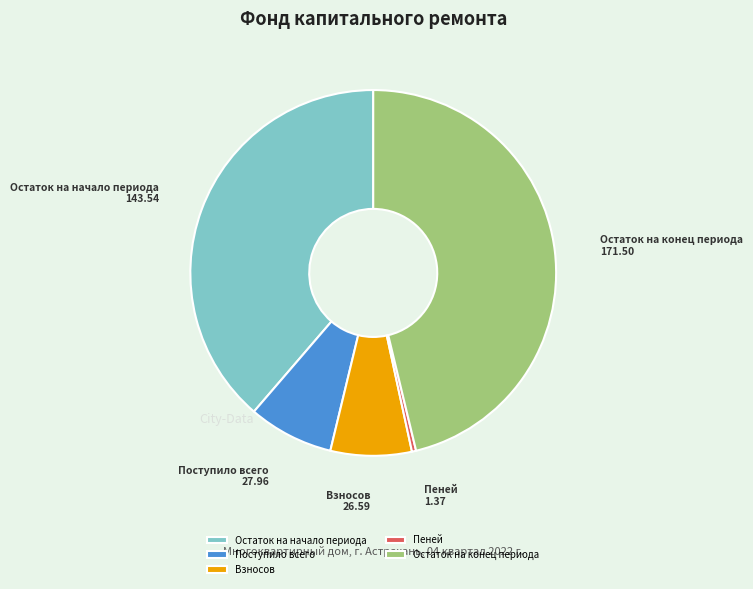

What is the largest slice in the pie chart?

Остаток на конец периода